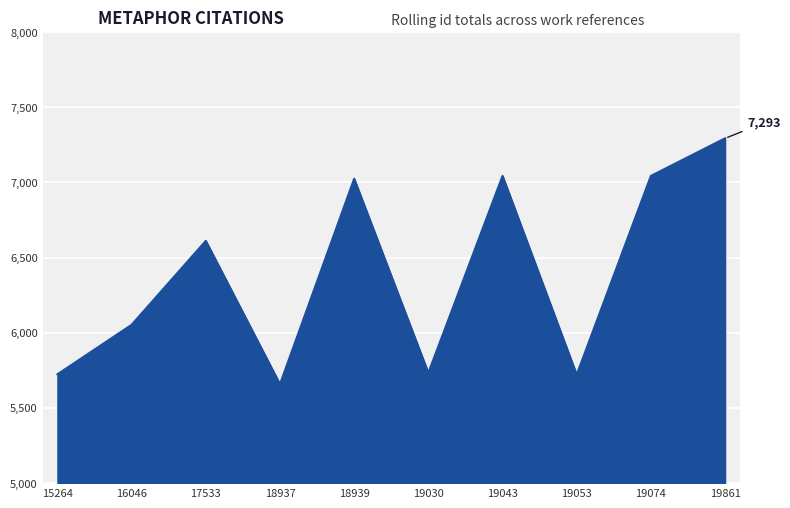

What is the difference between the maximum and minimum values?

1635